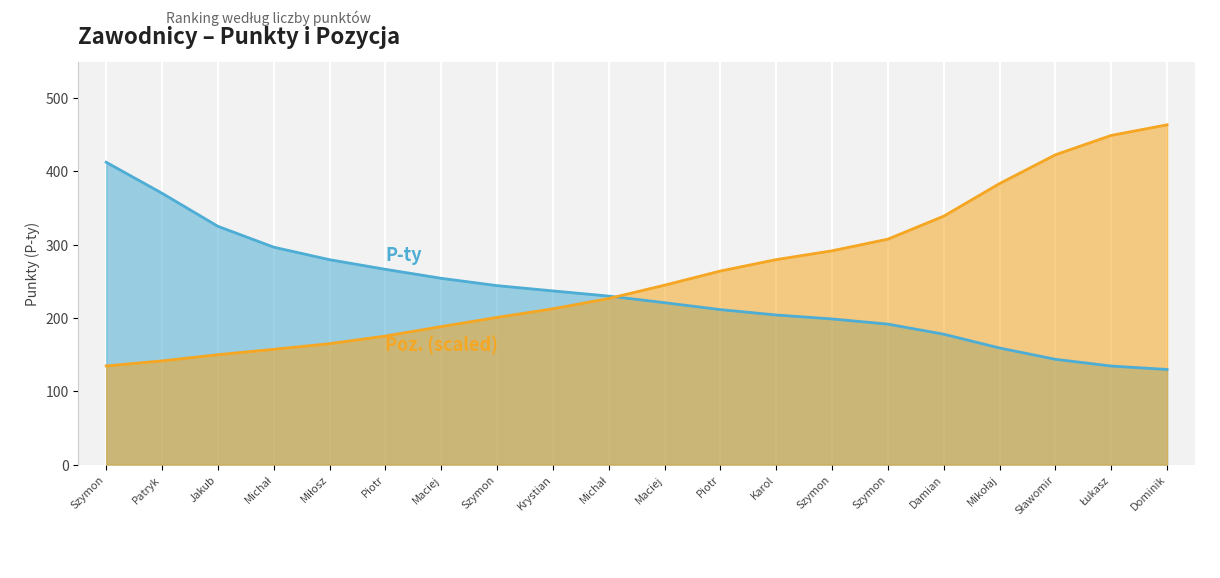

The value at Patryk is 231.0. True or false?

False